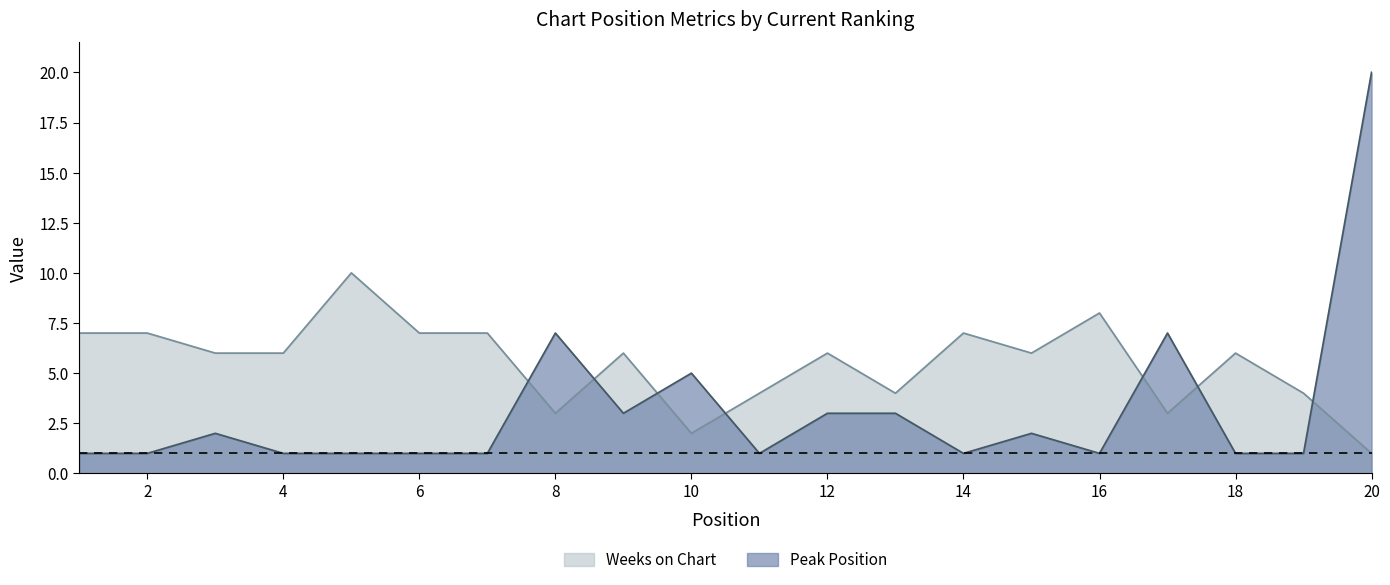

What is the average value of the Weeks on Chart series?

6